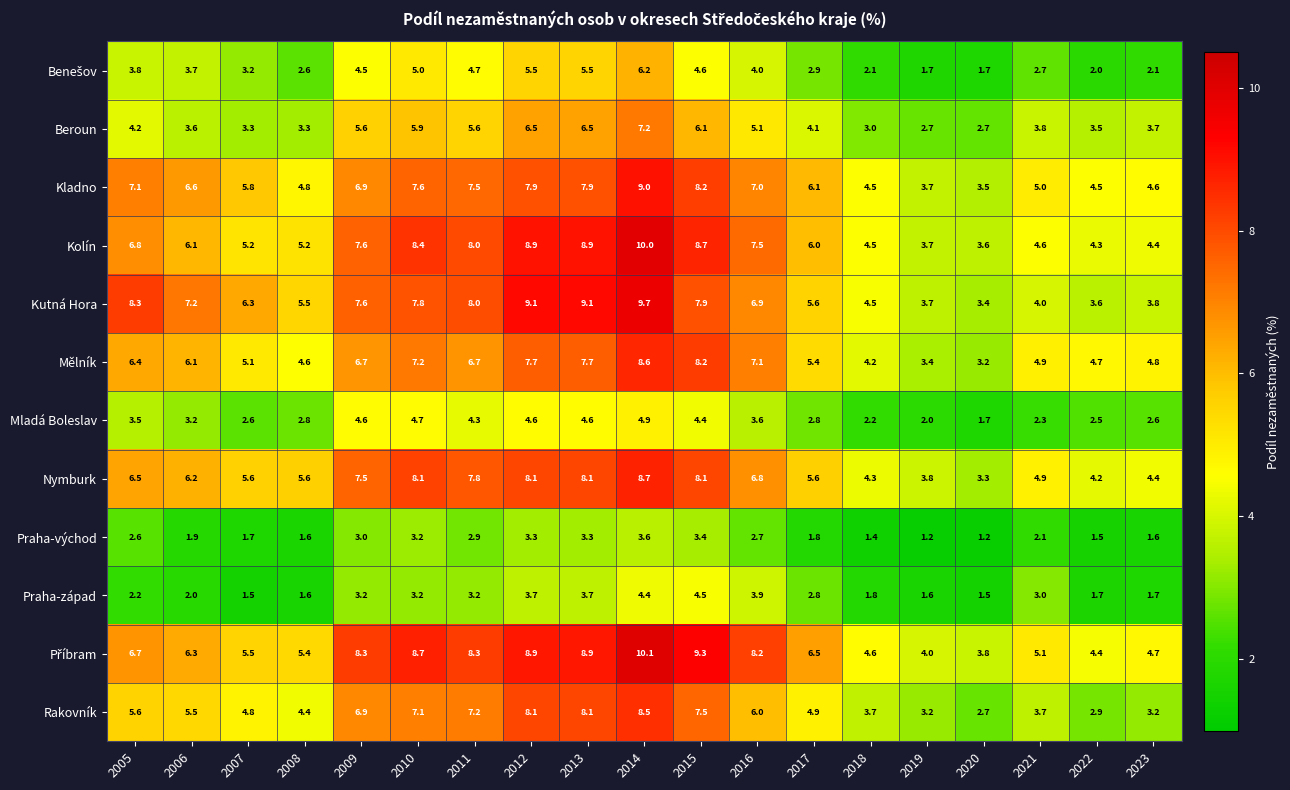

The Nymburk series shows 3.8 at 2019. True or false?

True